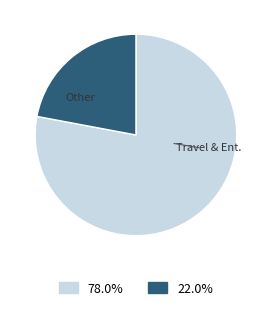

Is there a majority slice in this chart?

Yes